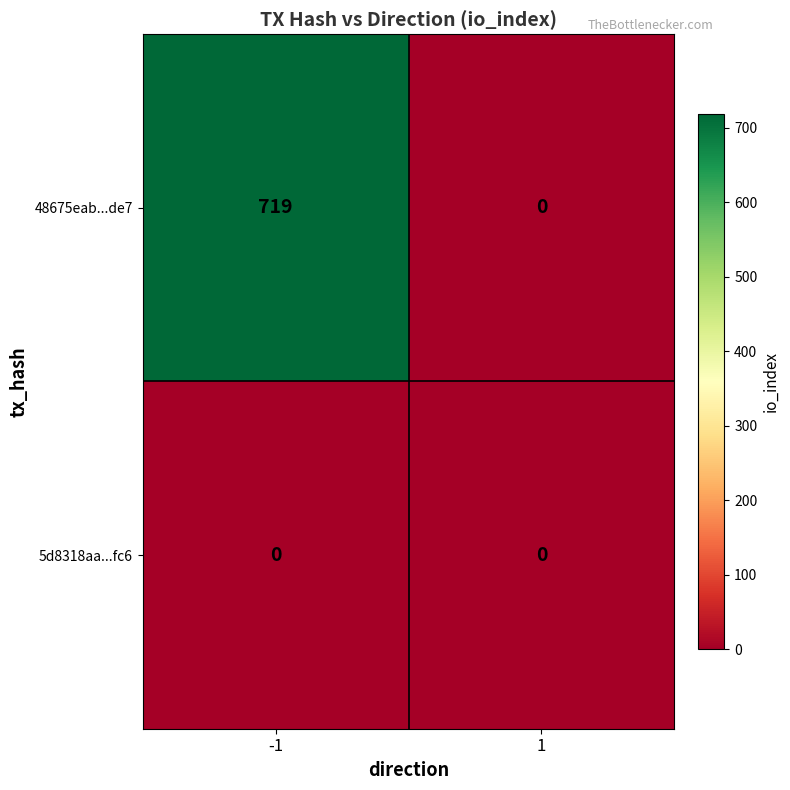

At which category is the sum across all series the highest?

-1